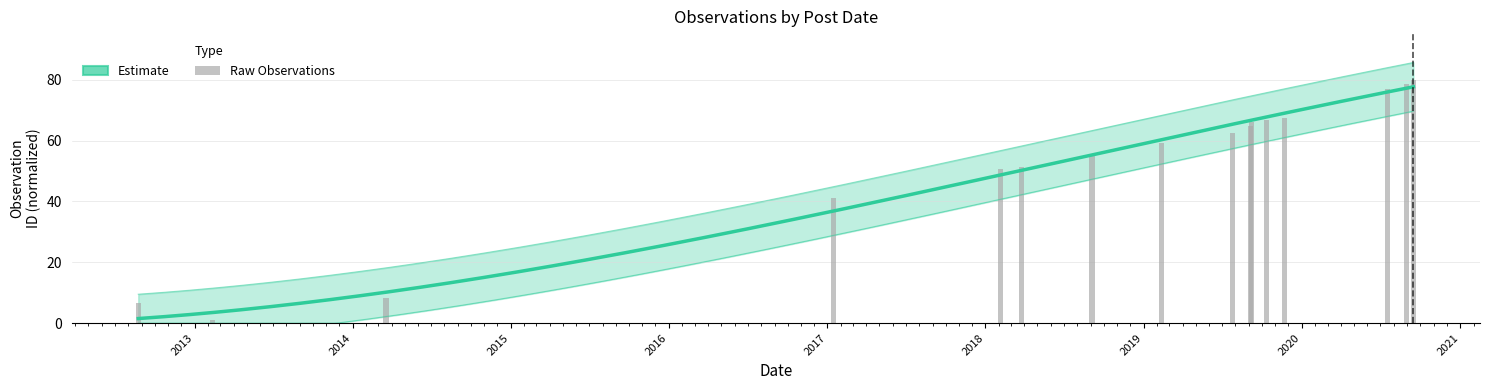

What is the sum of all values?

836.4